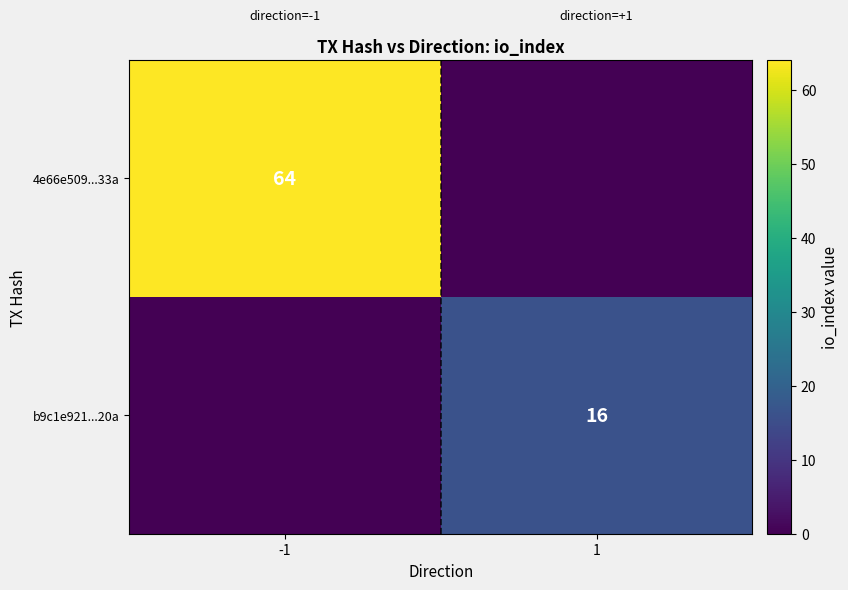

At which category is the sum across all series the highest?

-1